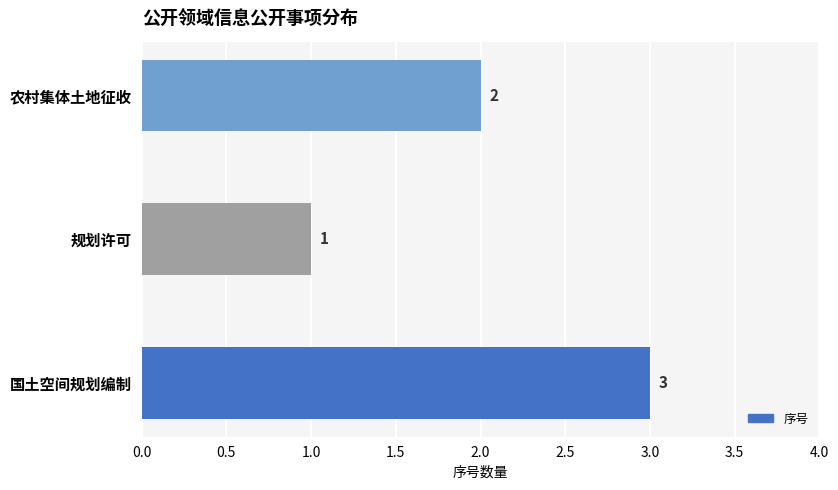

Is it true that the value at 农村集体土地征收 is 1?

False